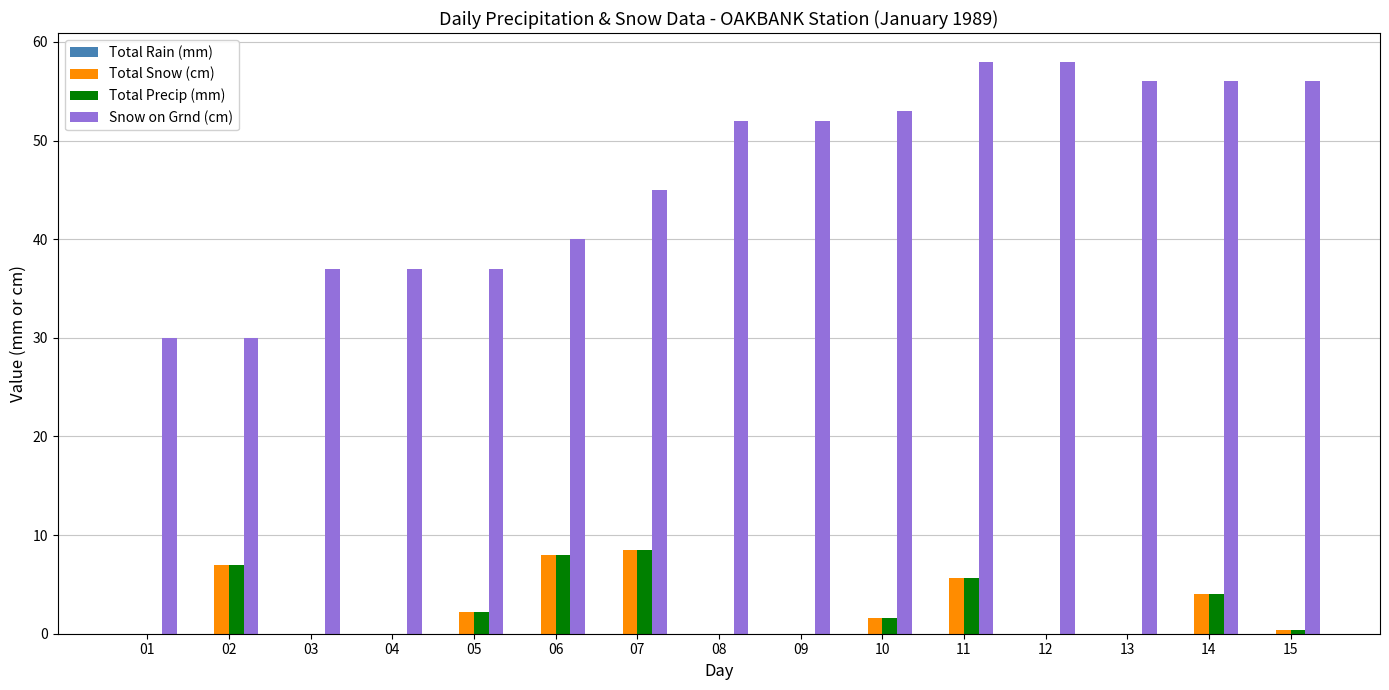

The Total Precip (mm) series shows -3.2 at 08. True or false?

False